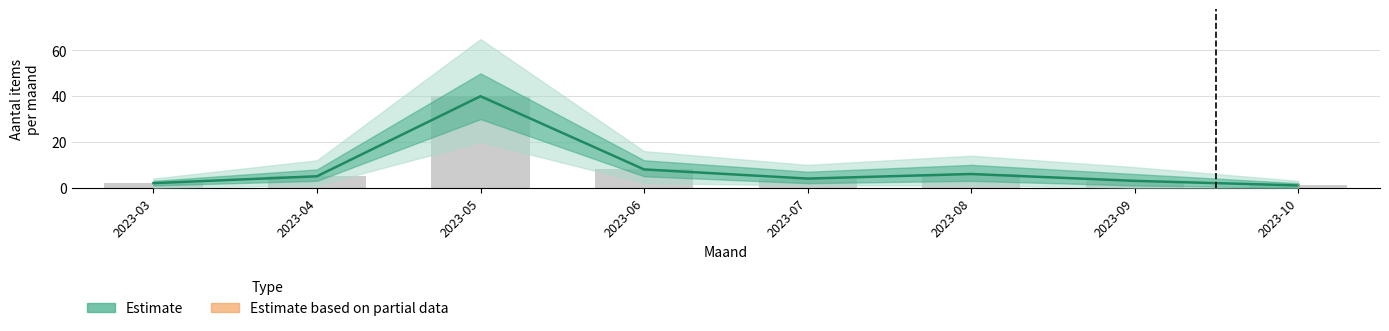

What is the ratio of the value at 2023-04 to the value at 2023-10?

5.0